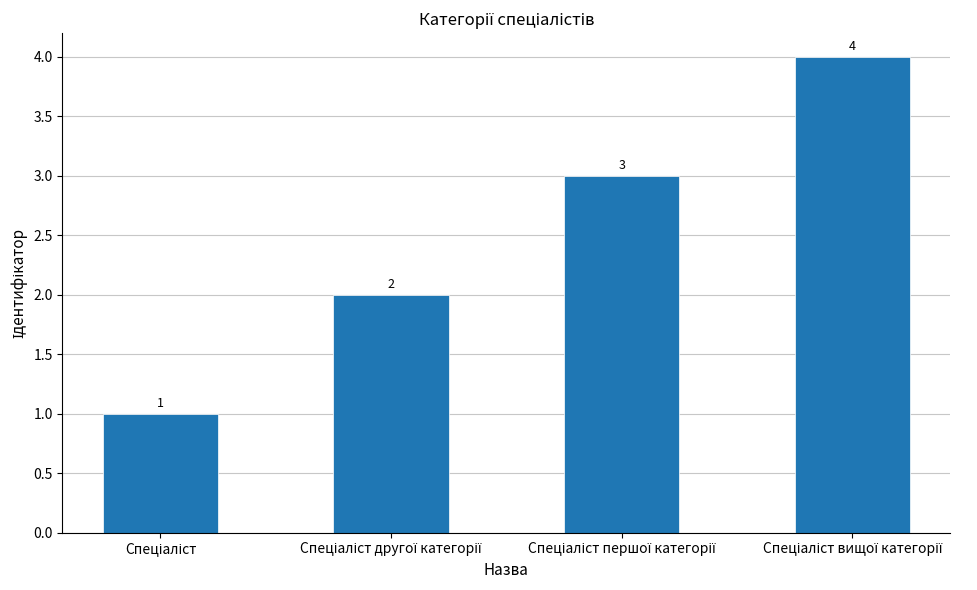

What is the maximum value shown in the chart?

4